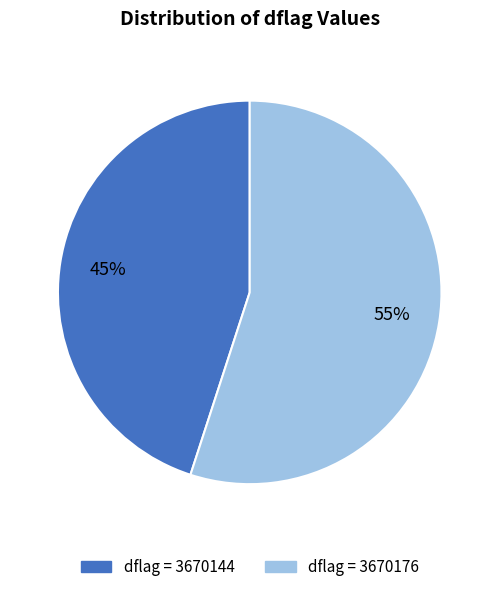

To the nearest percent, what is the difference between the largest and smallest slice percentages?

10%